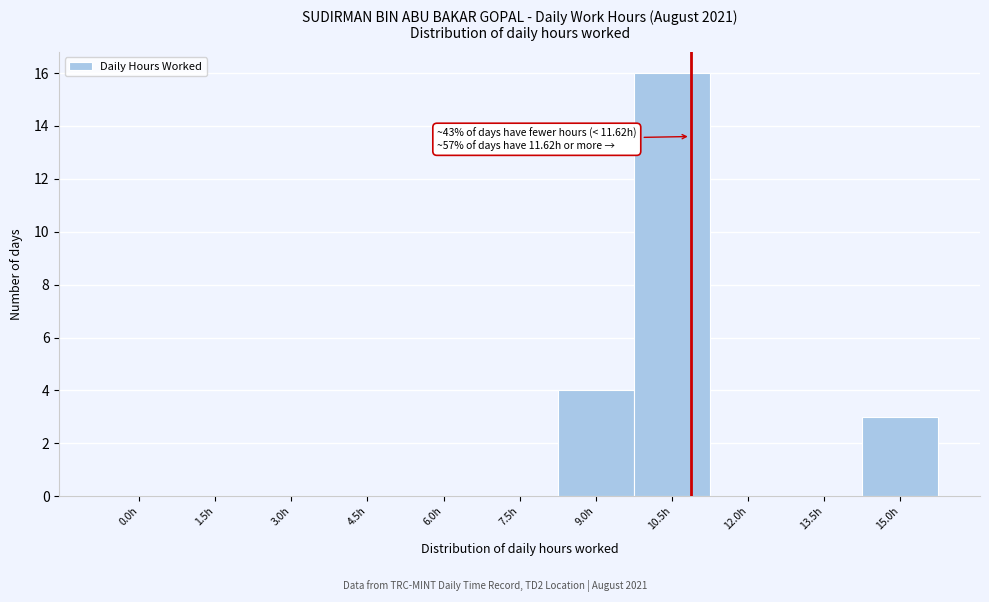

Reading left to right, transcribe all the data shown in this chart.

0.0h=0	1.5h=0	3.0h=0	4.5h=0	6.0h=0	7.5h=0	9.0h=4	10.5h=16	12.0h=0	13.5h=0	15.0h=3